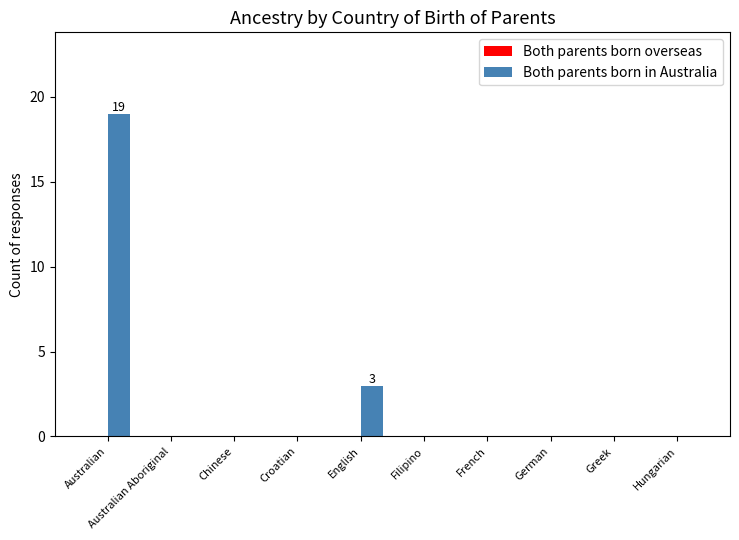

Which has a higher value, Australian or Greek?

Australian